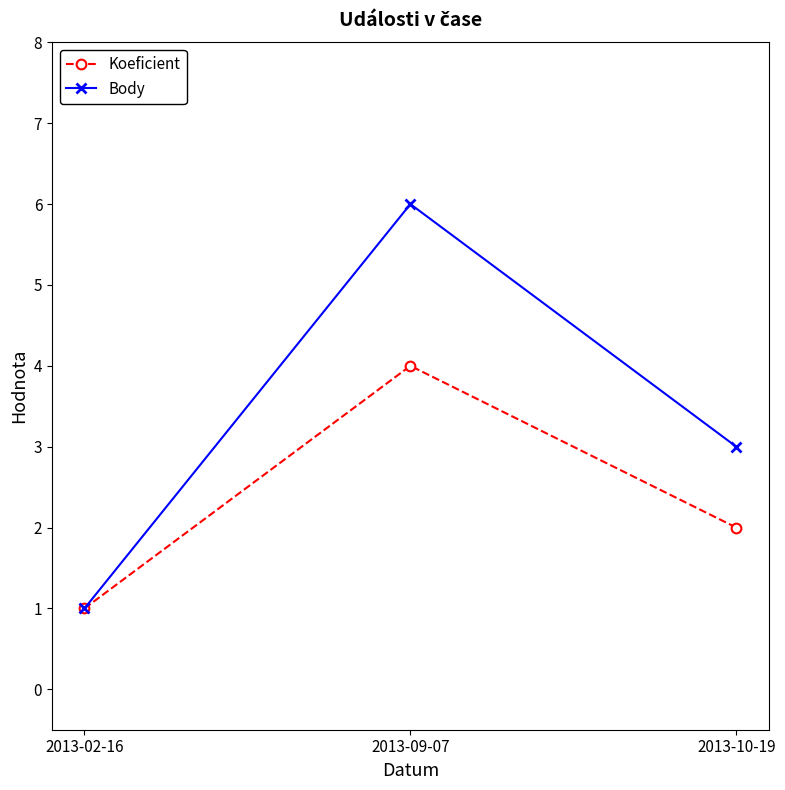

Rank the series by their average value, from highest to lowest.

Body, Koeficient